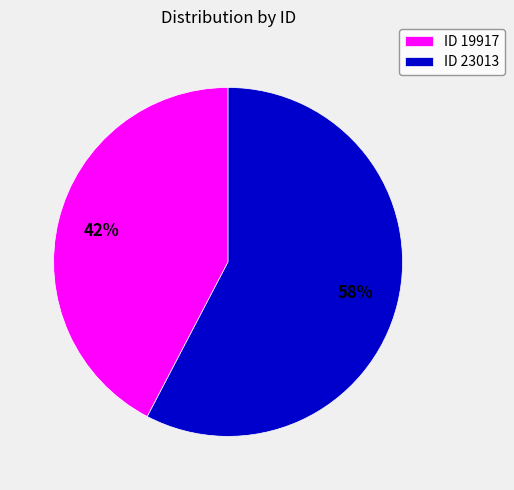

What percentage is the ID 19917 slice, to the nearest percent?

42%